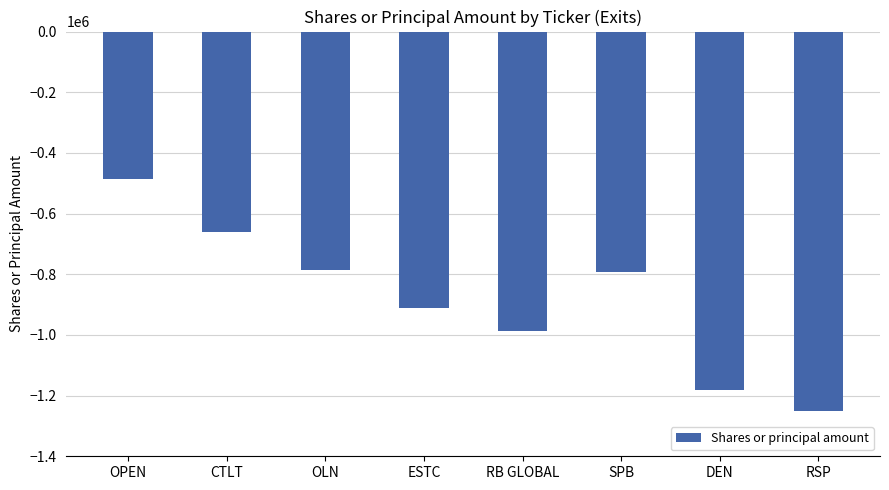

Where does the data first go above -792500?

OPEN